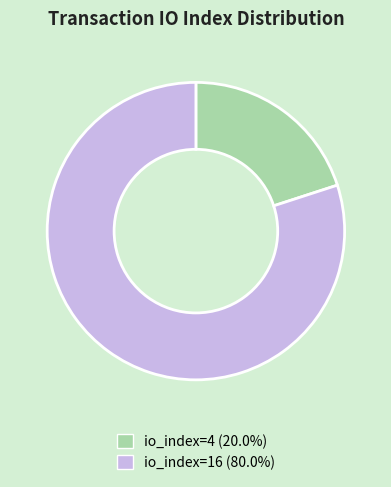

Does any single category account for the majority?

Yes